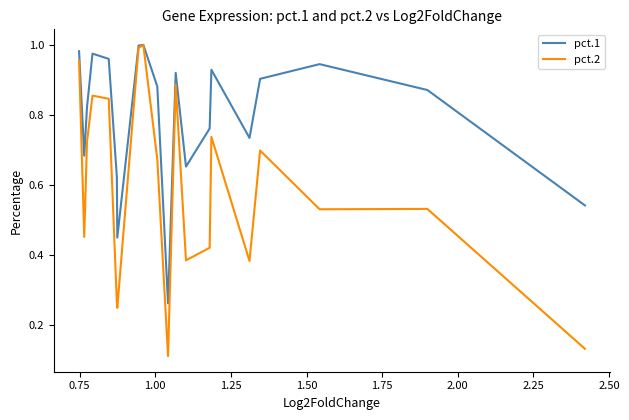

List the series in order of their overall mean, lowest first.

pct.2, pct.1